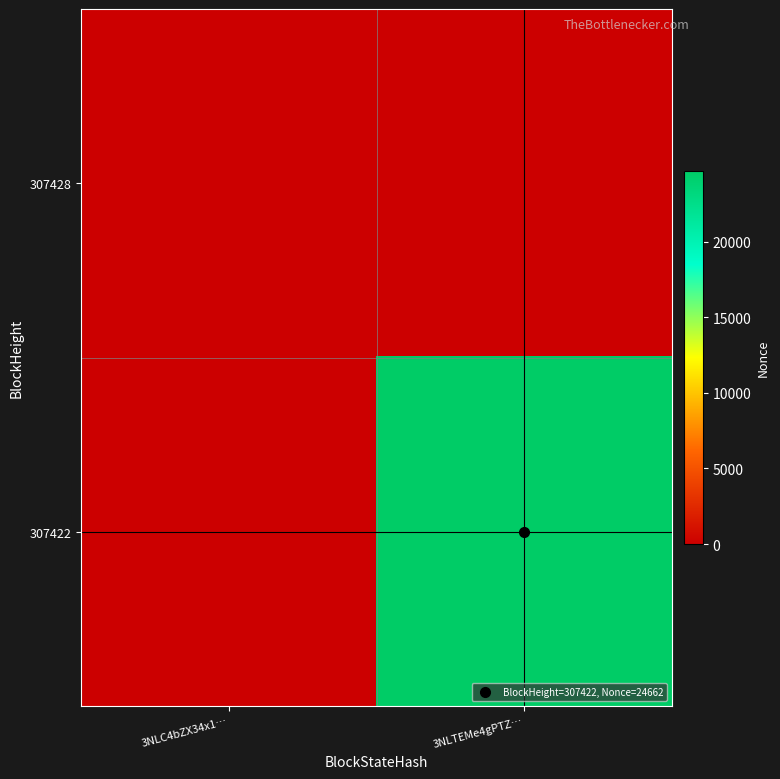

Reading left to right, what are all the values shown in this chart?

307428: 3NLC4bZX34x1…=0	3NLTEMe4gPTZ…=0
307422: 3NLC4bZX34x1…=0	3NLTEMe4gPTZ…=24662